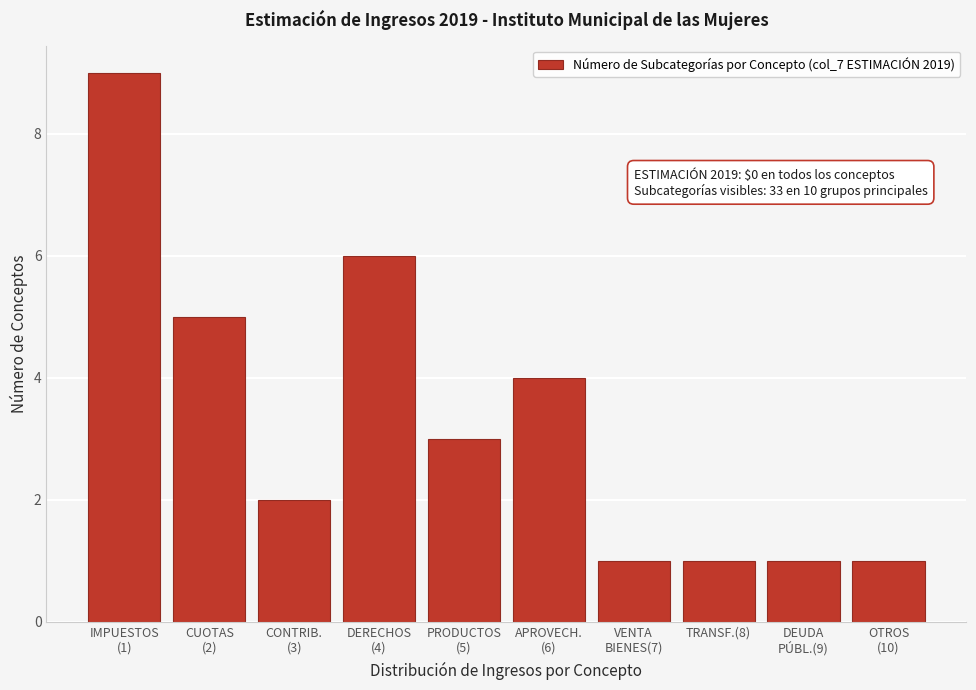

Reading right to left, list all the values displayed in this chart.

1	1	1	1	4	3	6	2	5	9